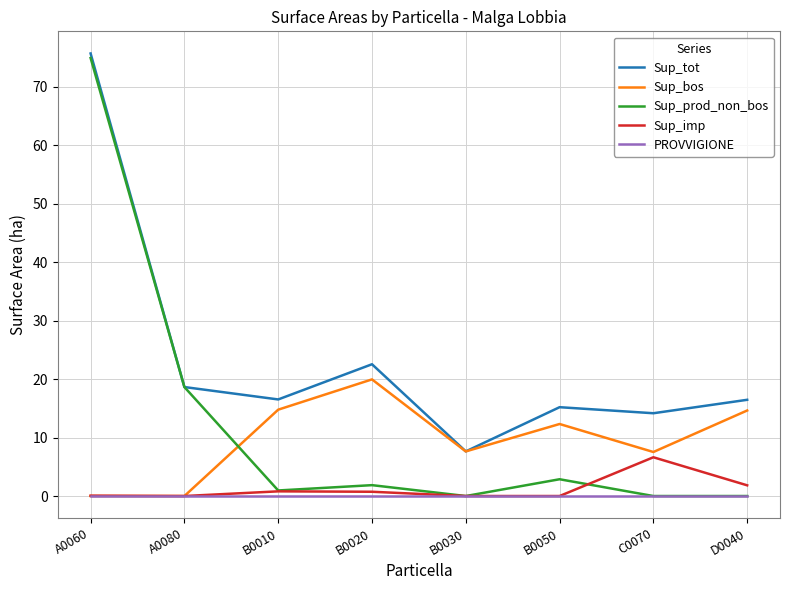

What is the difference between the second highest and second lowest values in the Sup_tot series?

8.4